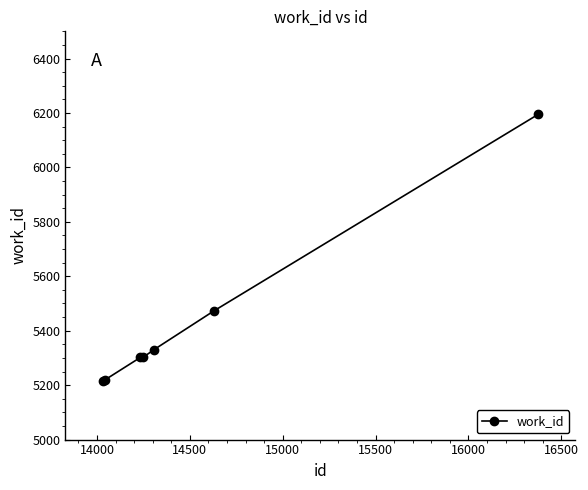

How many data points does each series have?

7